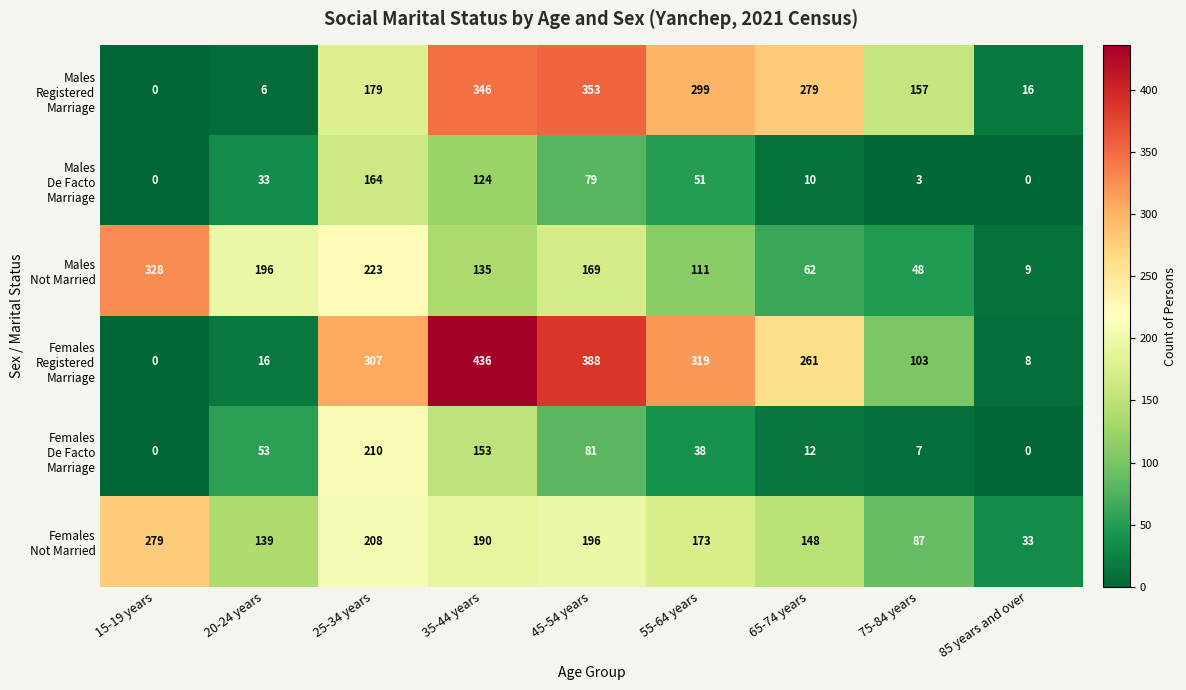

What is the maximum value shown in the chart?

436